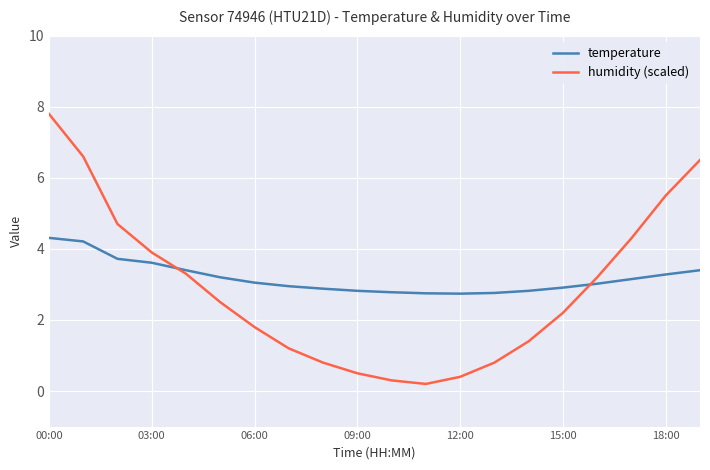

Which series has the largest range (max minus min)?

humidity (scaled)